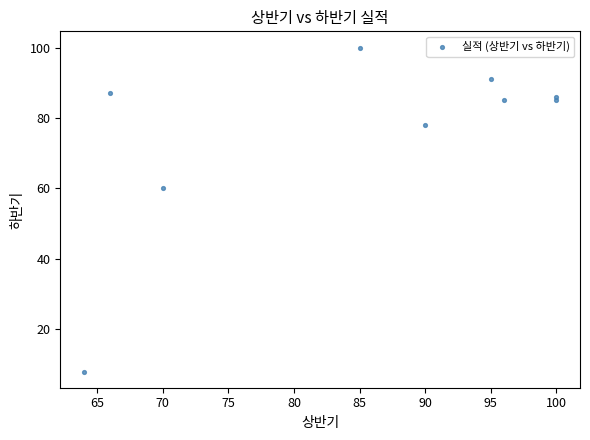

What Y value in the scatter plot is closest to 54?

60